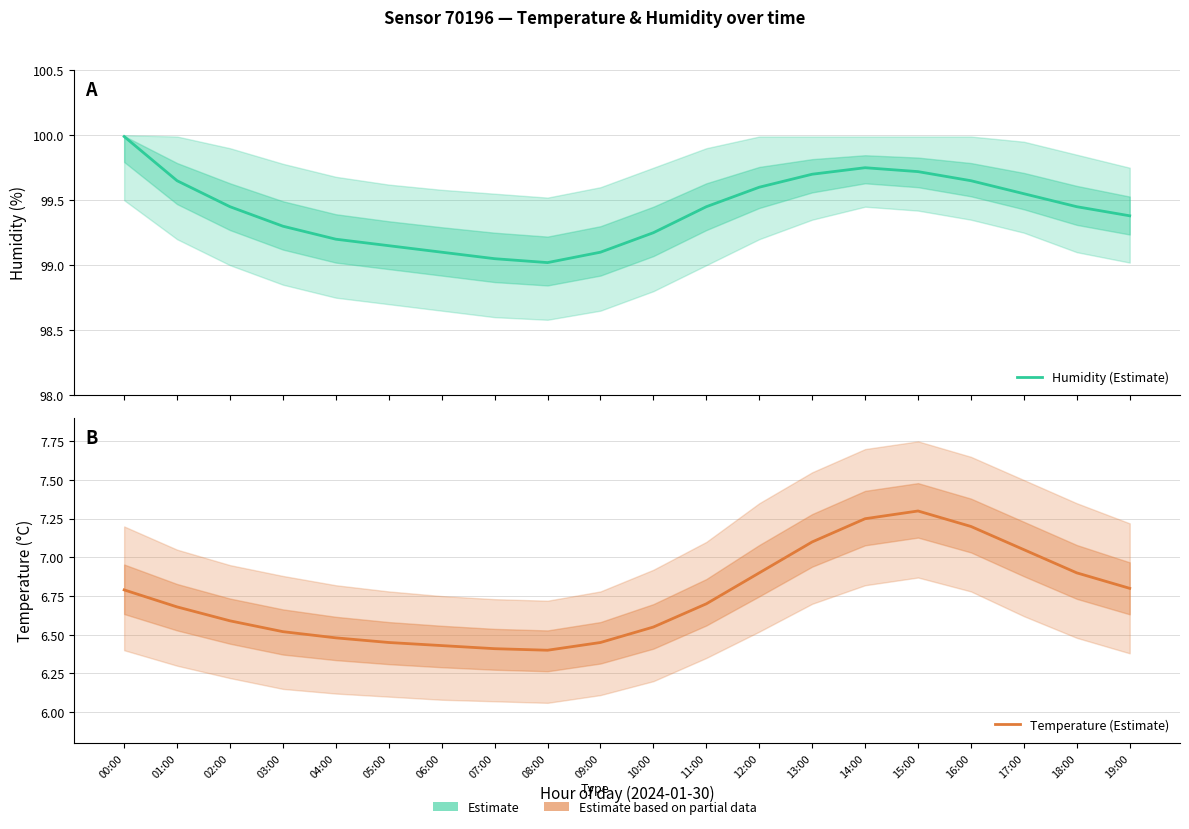

Is the value of Temperature (Estimate) at 00:00 greater than the value of Humidity (Estimate) at 05:00?

No